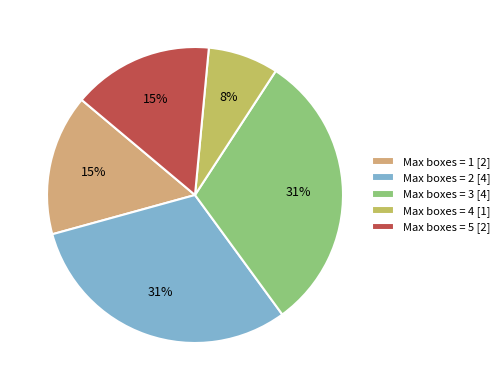

To the nearest percent, what portion does Max boxes = 4 [1] represent?

8%